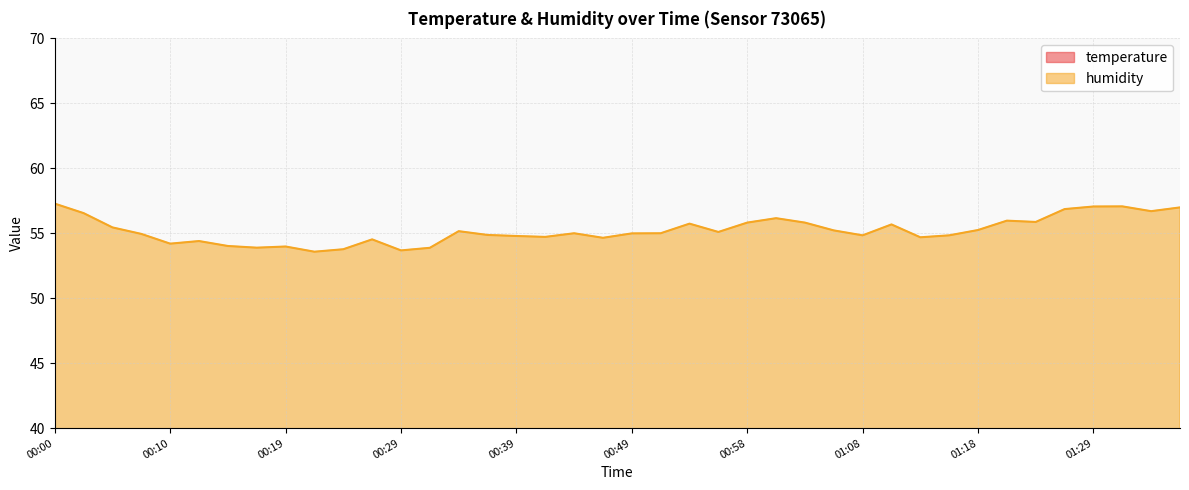

At which category does the chart reach its peak across all series?

00:00